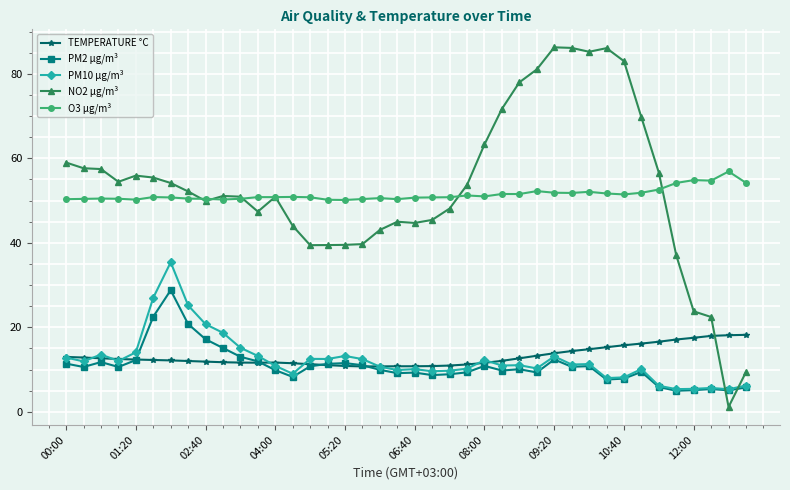

What is the difference between the maximum and minimum values in the O3 µg/m³ series?

6.8